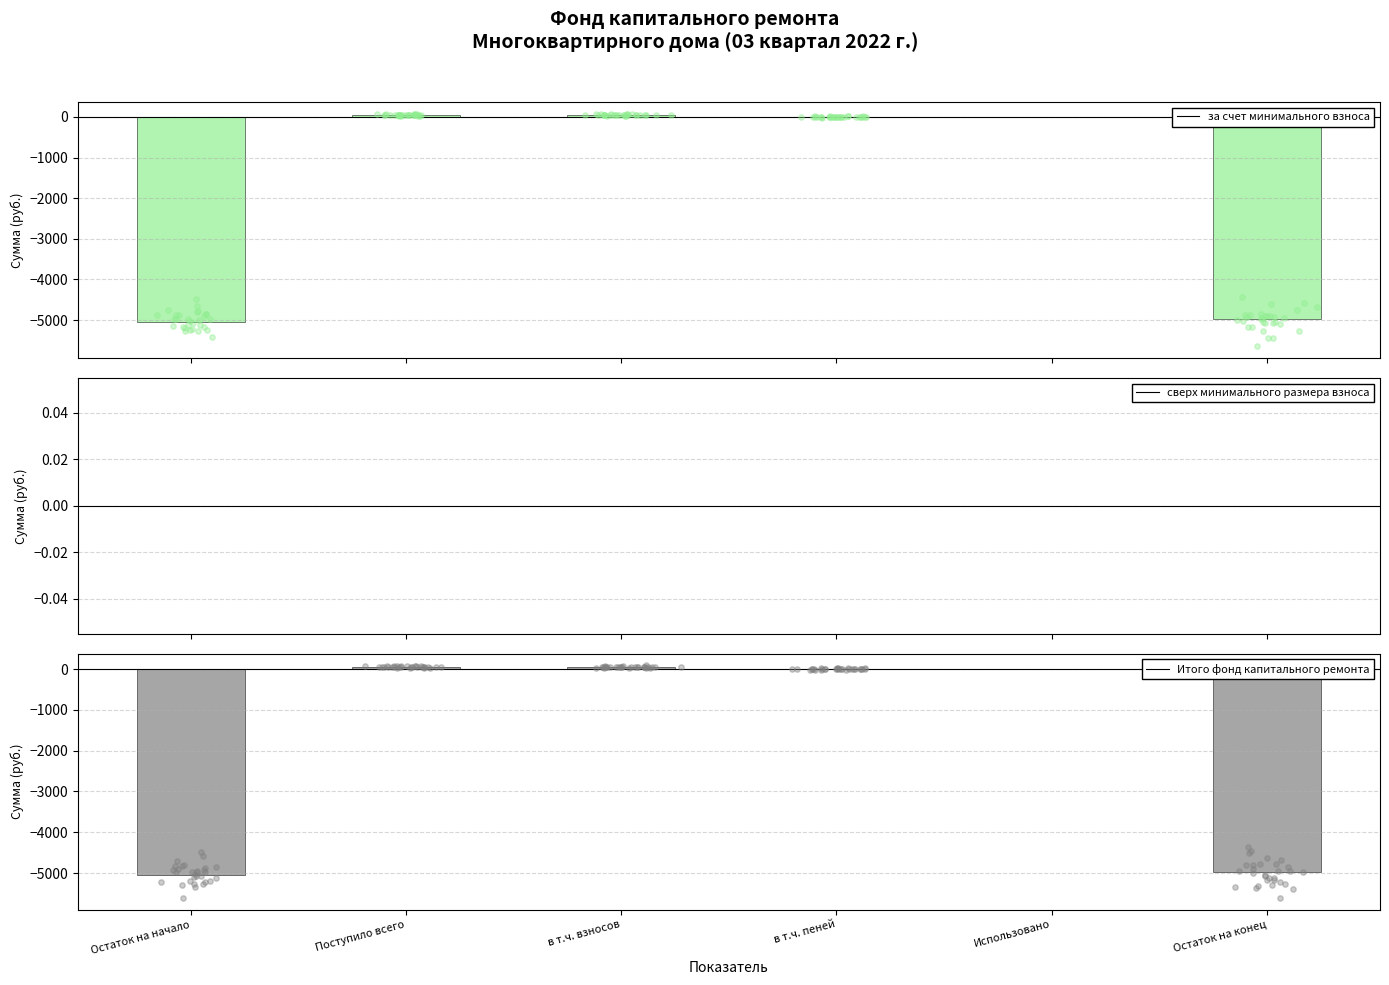

At which category is the sum across all series the highest?

Поступило всего